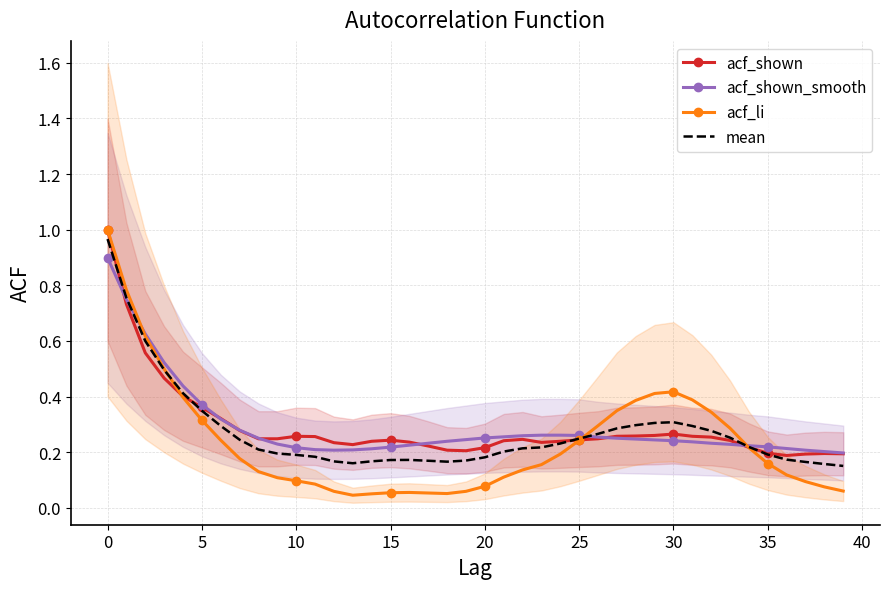

In acf_shown_smooth, how many points are lower than both neighbors (excluding endpoints)?

1